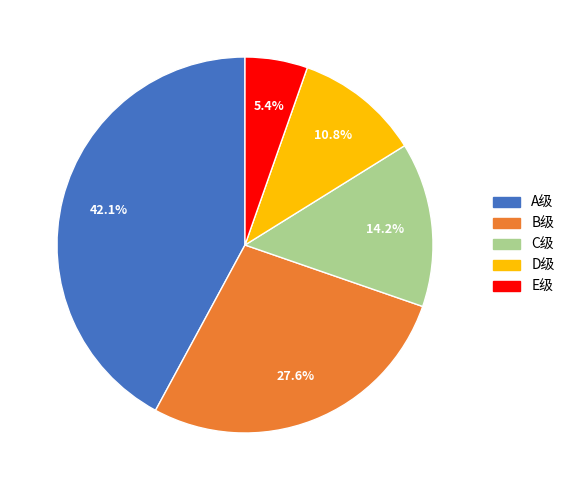

Does E级 represent more than half of the total?

No